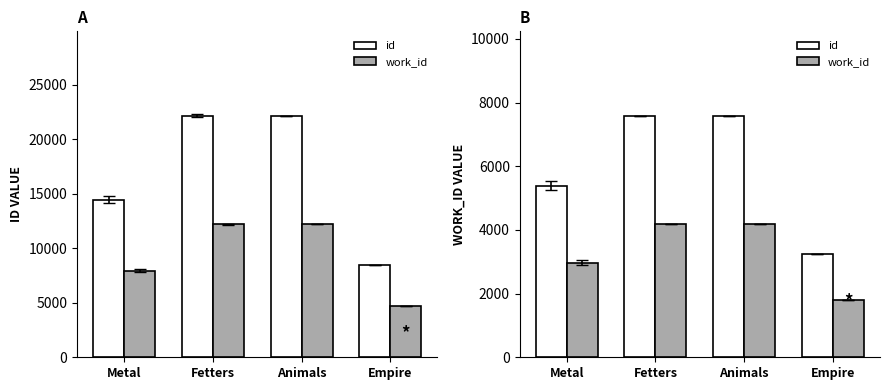

The value of work_id at Empire is 1784.8. True or false?

True